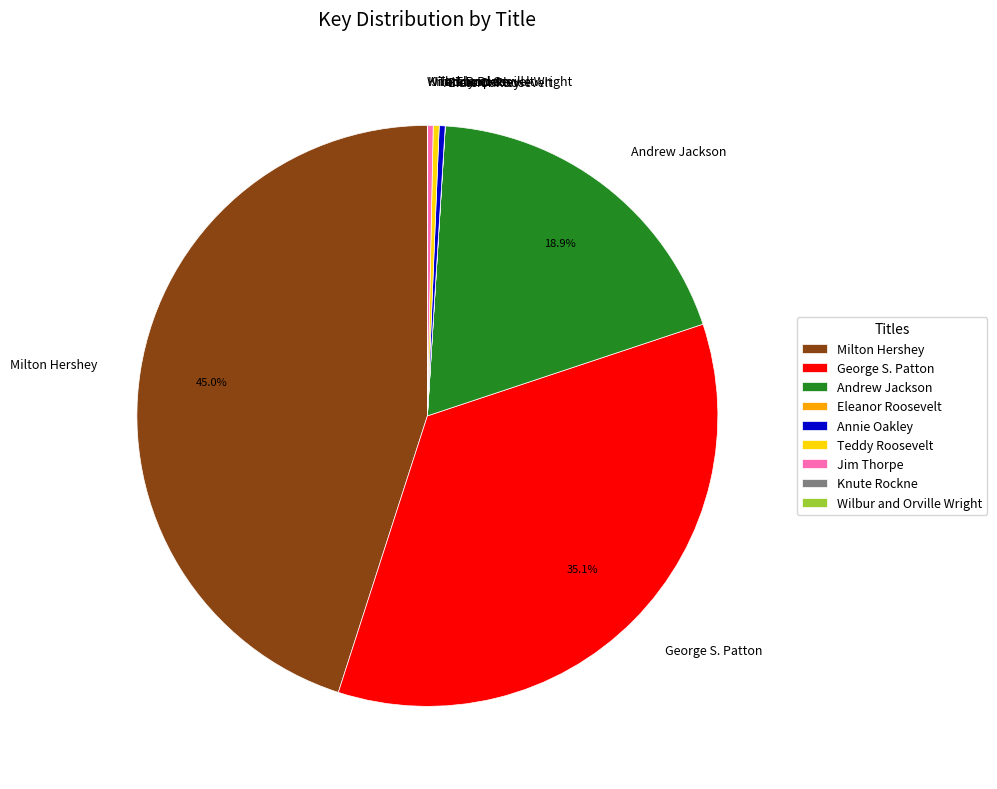

Which slice is the largest?

Milton Hershey